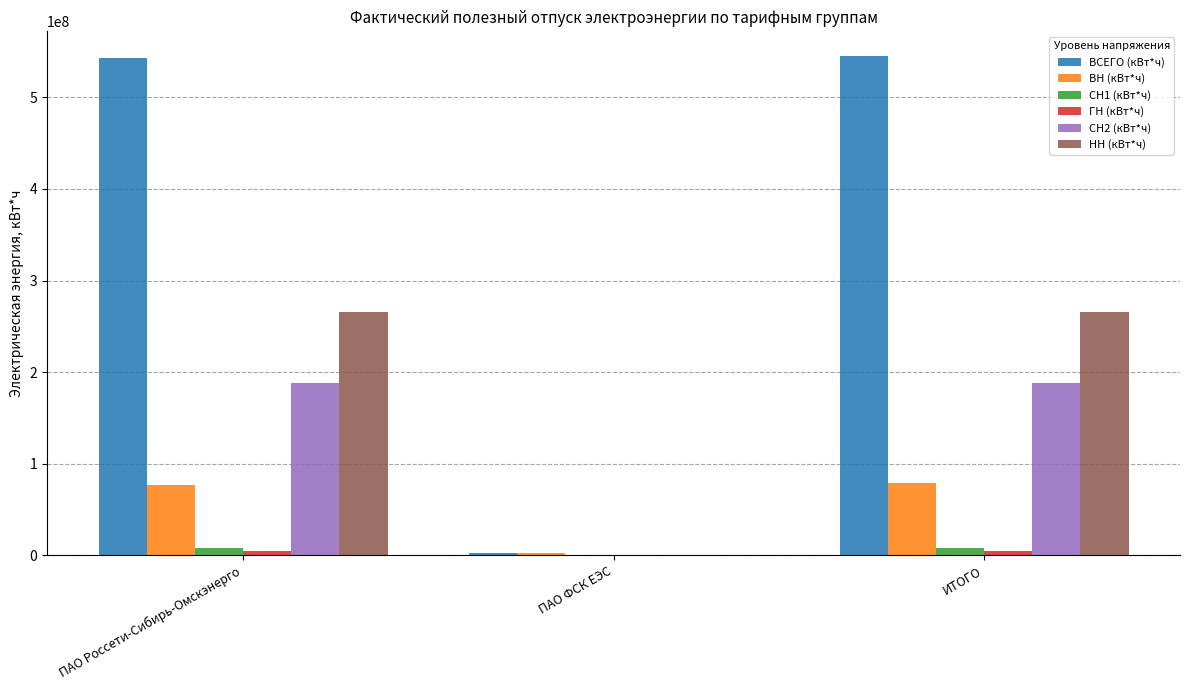

How many values in СН1 (кВт*ч) are above zero?

2